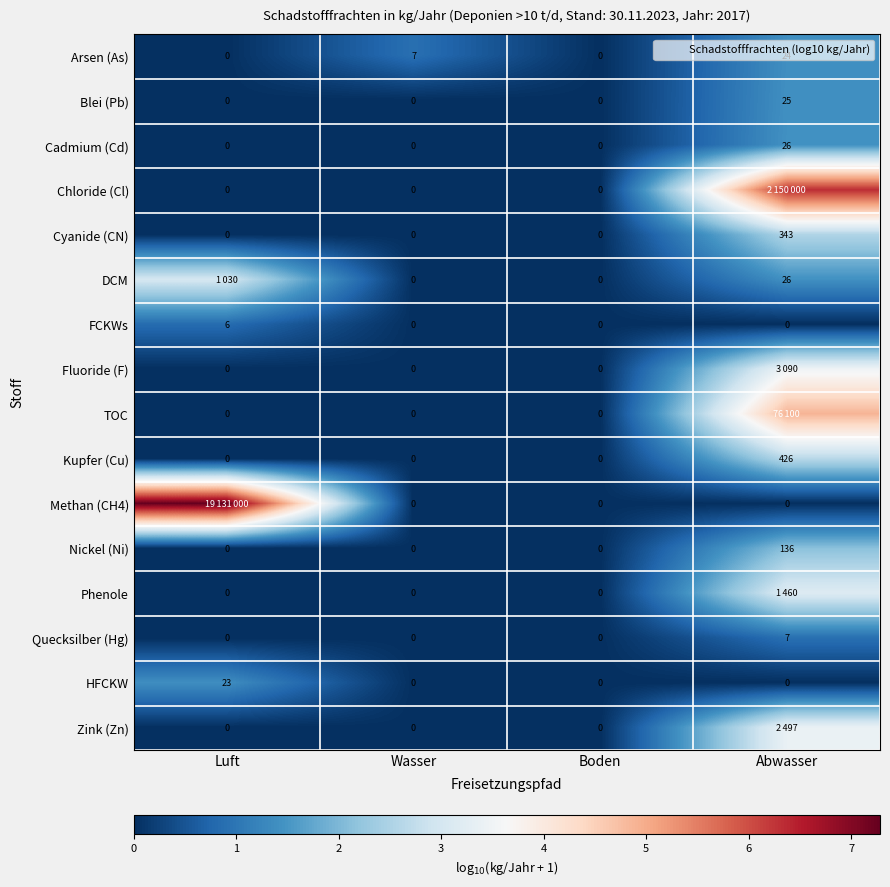

How many values in Cyanide (CN) are above zero?

1